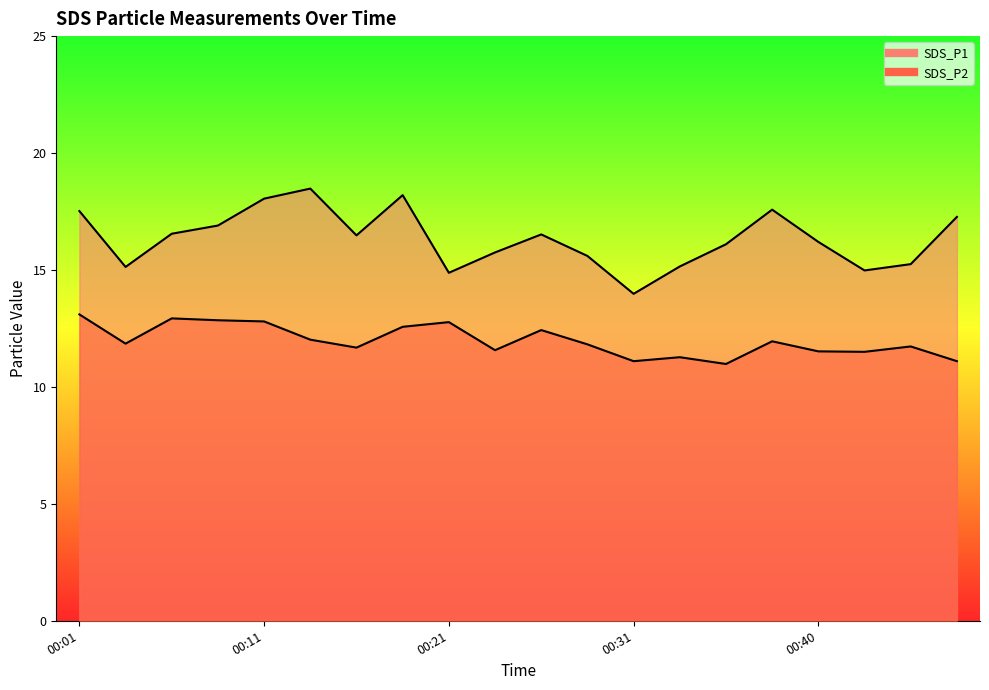

Which label corresponds to the largest value in the chart?

00:14